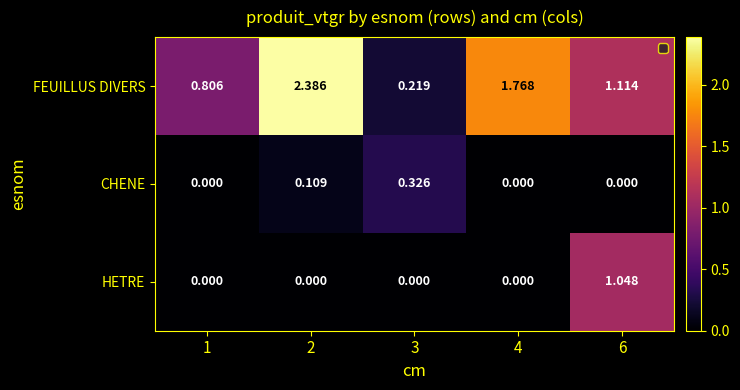

Which series changed the most between 3 and 6?

HETRE